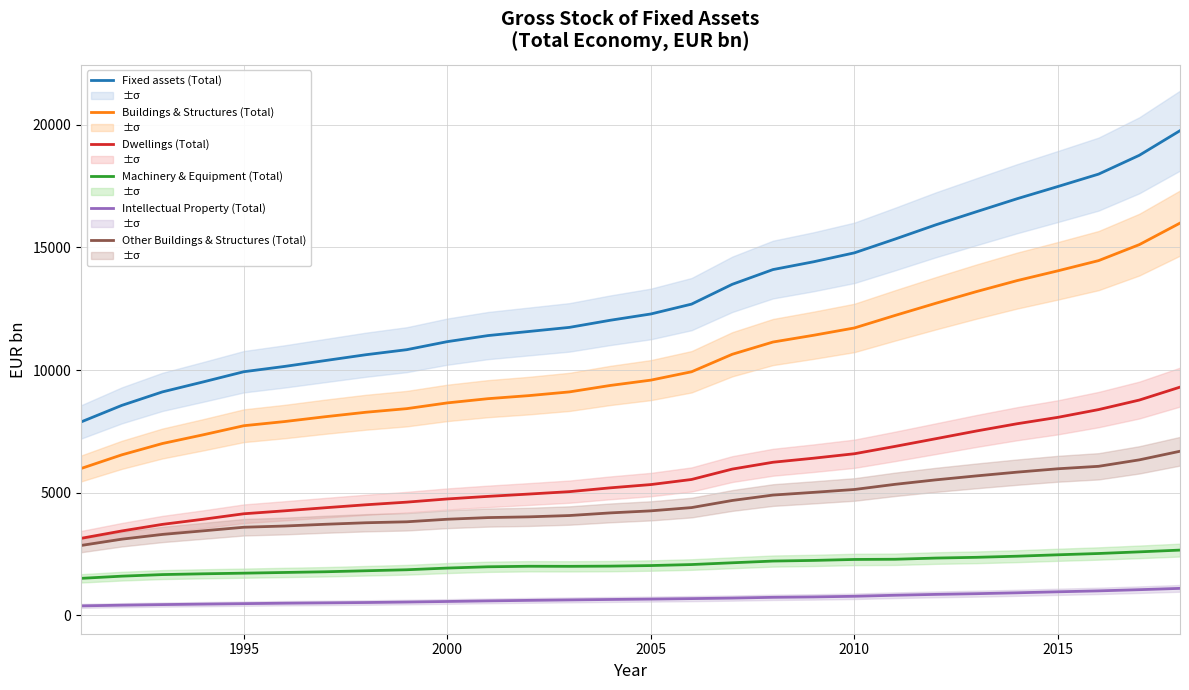

True or false: Other Buildings & Structures (Total) has more than 0 interior local peaks.

False